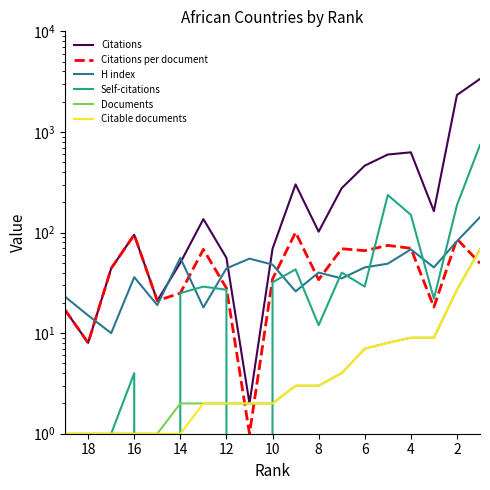

Is this an area chart (filled region under the line)?

No